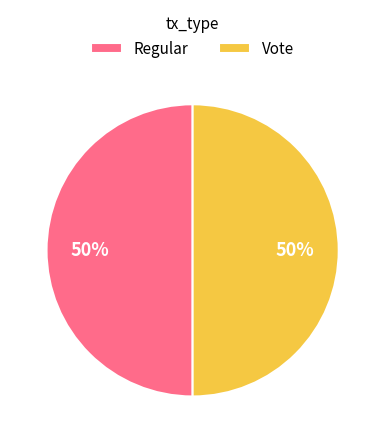

Do Regular and Vote together represent more than half of the pie?

Yes